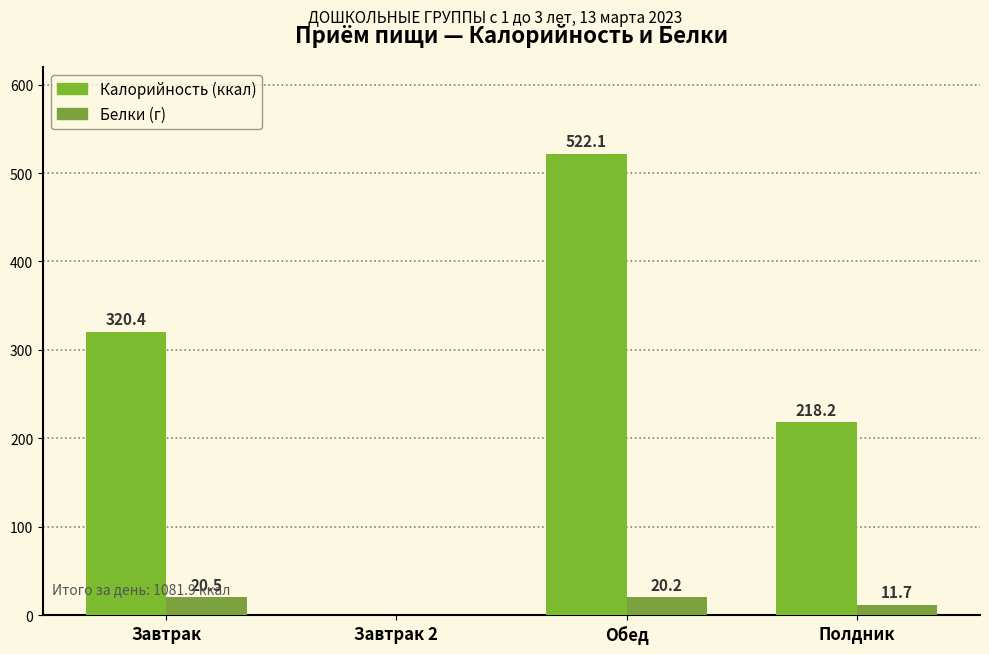

Reading left to right, extract all data points from this chart.

Калорийность: Завтрак=320.4	Завтрак 2=0.0	Обед=522.1	Полдник=218.2
Белки: Завтрак=20.5	Завтрак 2=0.0	Обед=20.2	Полдник=11.7